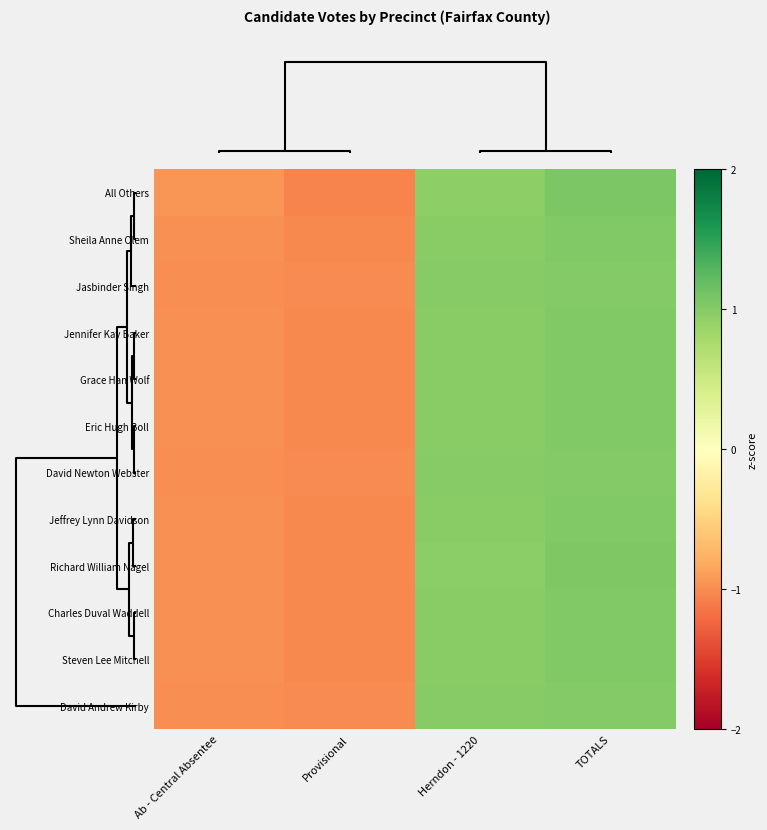

Which label corresponds to the largest value in the chart?

TOTALS